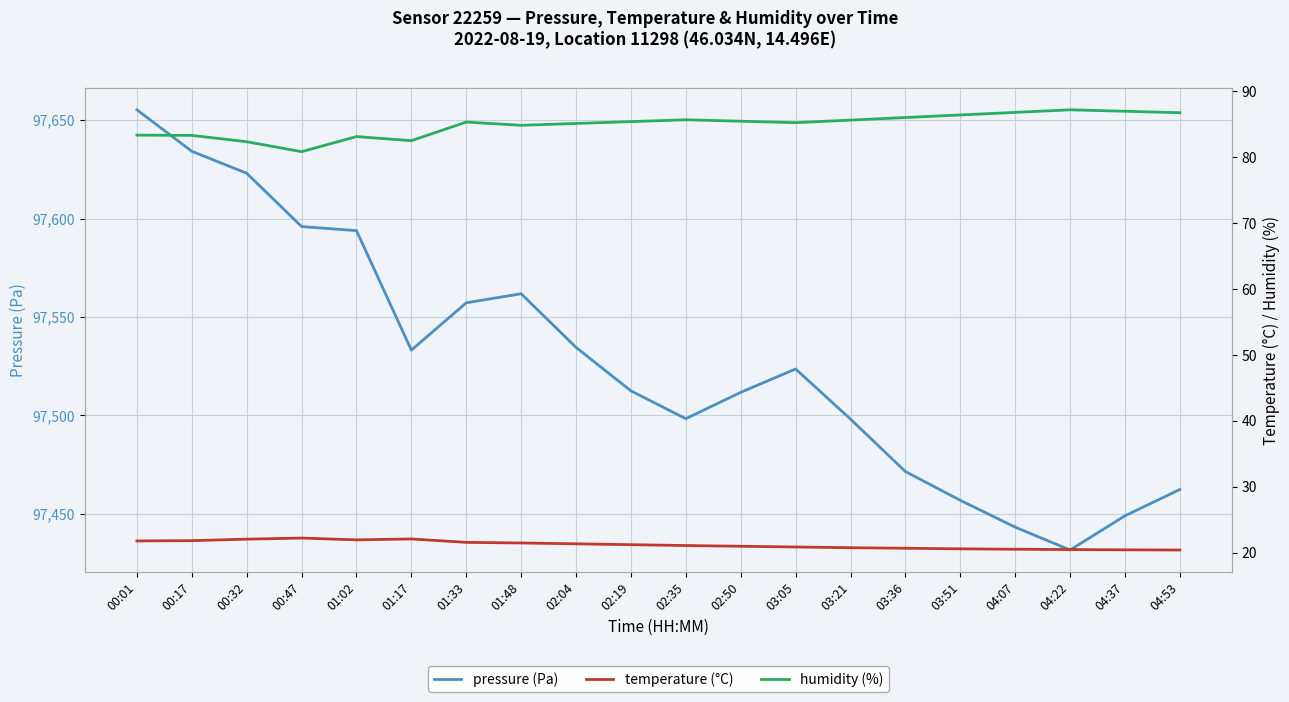

Which series has the largest total across all categories?

pressure (Pa)